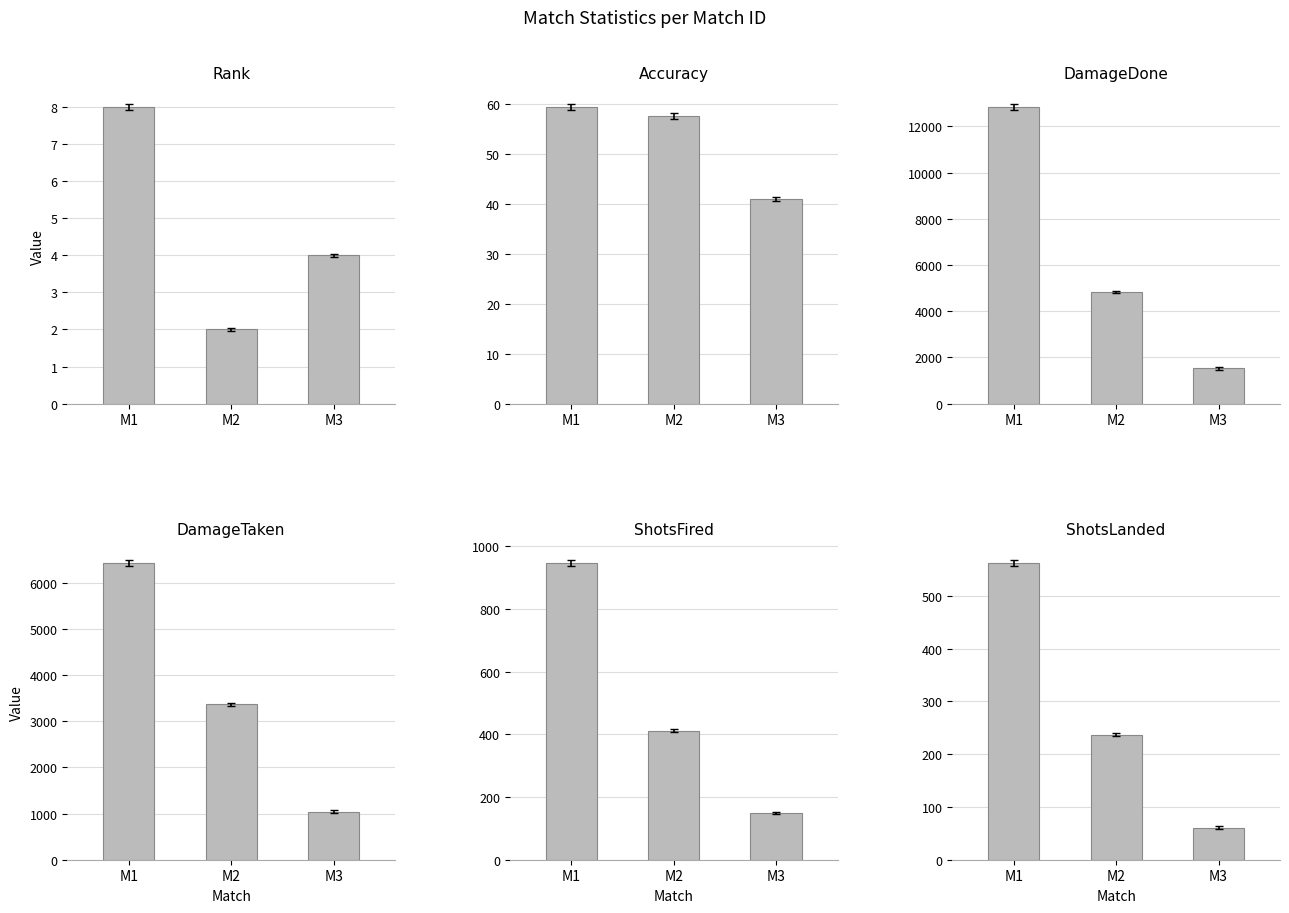

How many ShotsFired values are between 149 and 946?

3